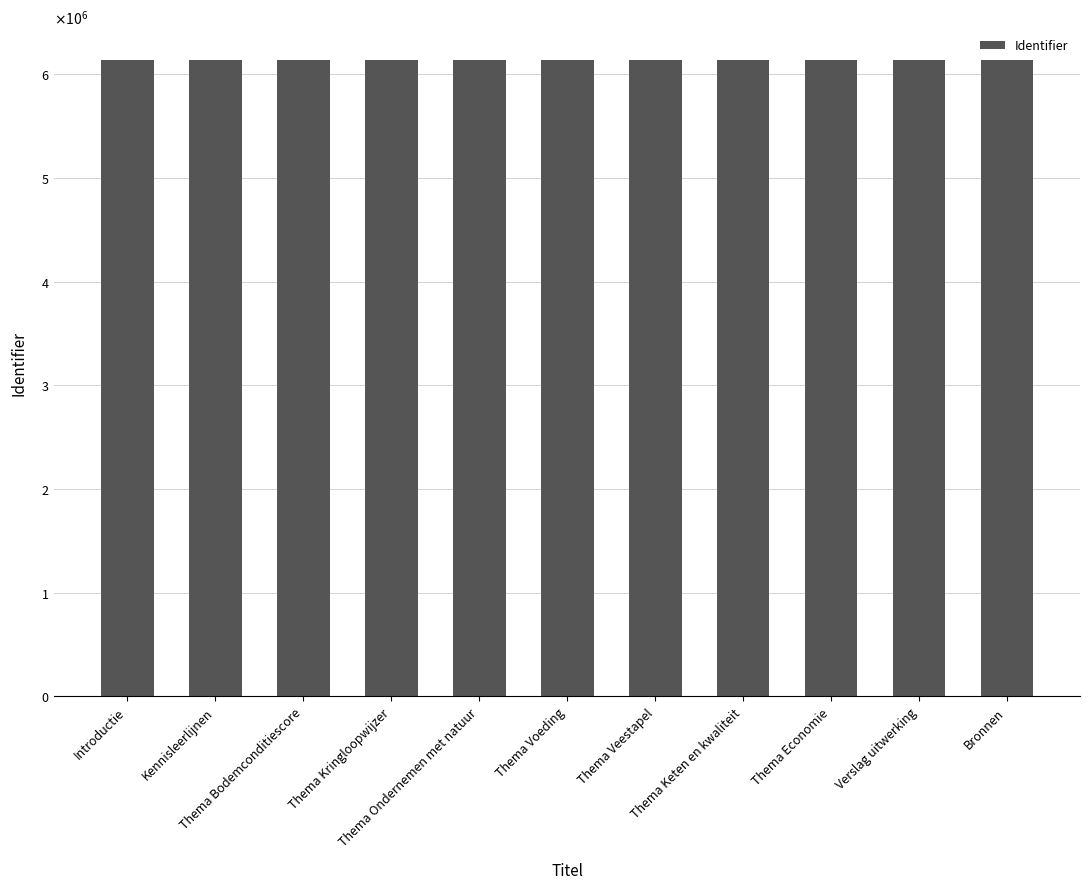

What is the average value?

6140516